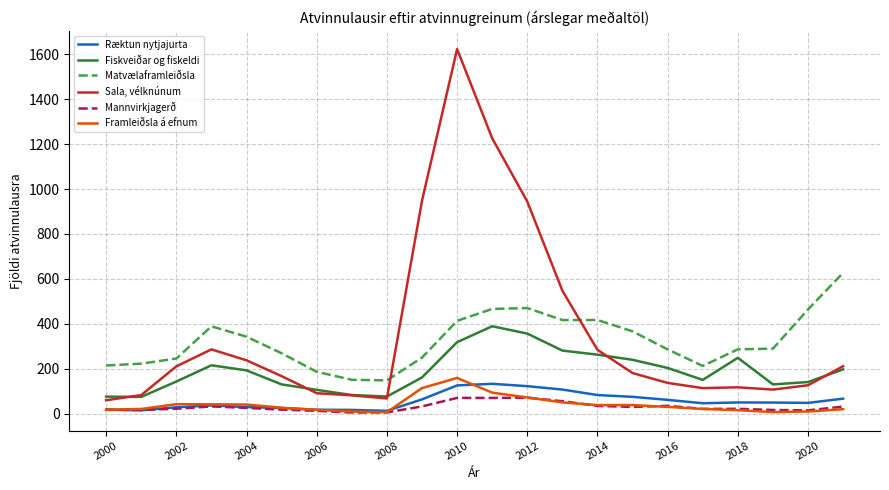

What is the average value of the Framleiðsla á efnum series?

40.0